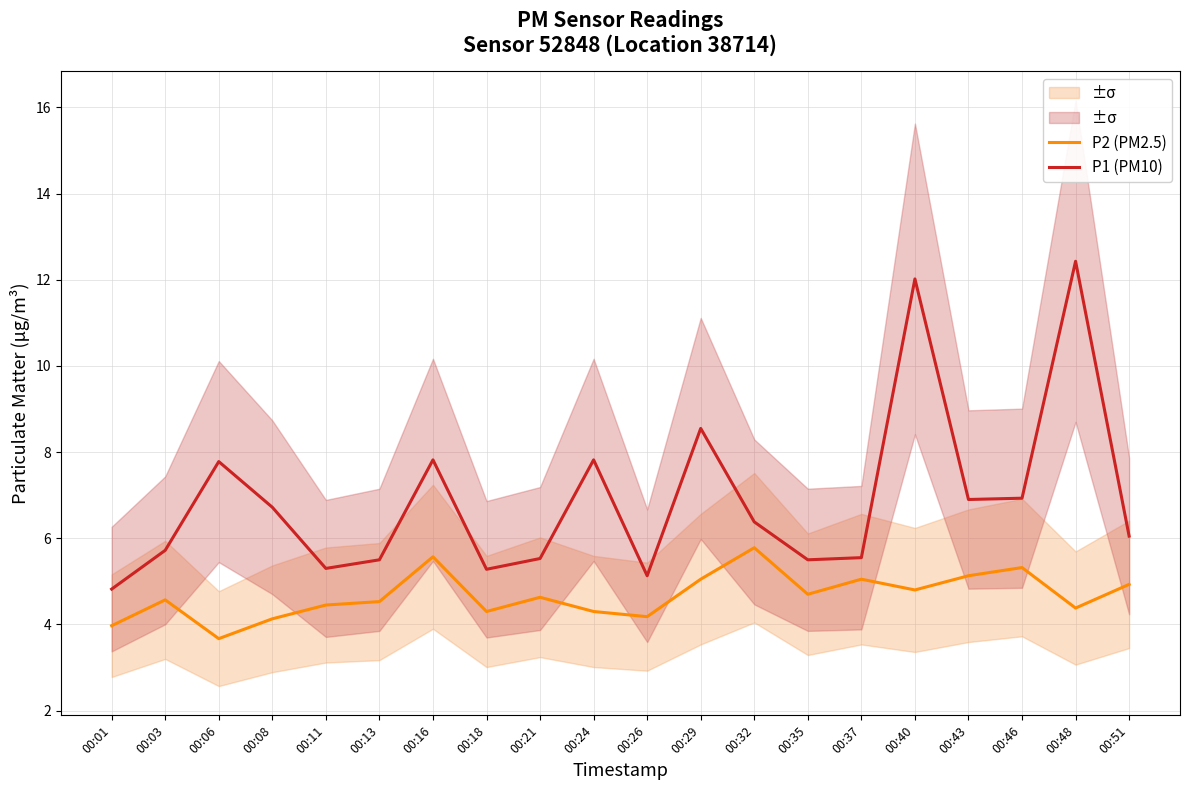

What is the difference between the second highest and second lowest values in the P2 (PM2.5) series?

1.6